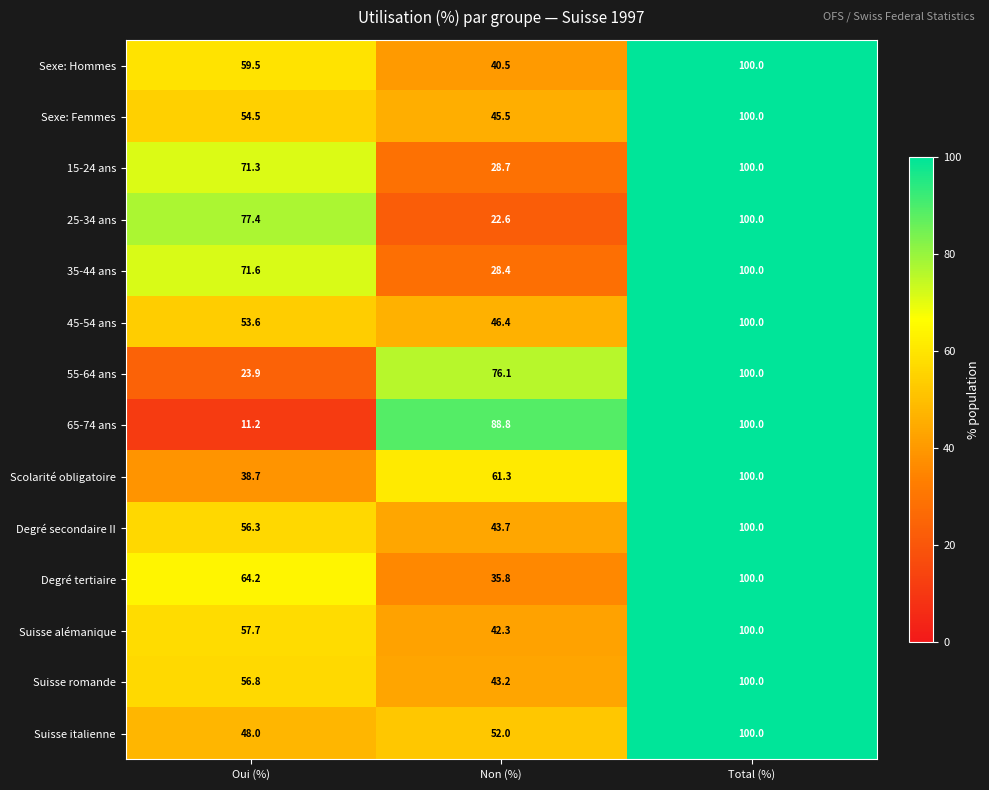

What is the total value across all series at Oui (%)?

744.7